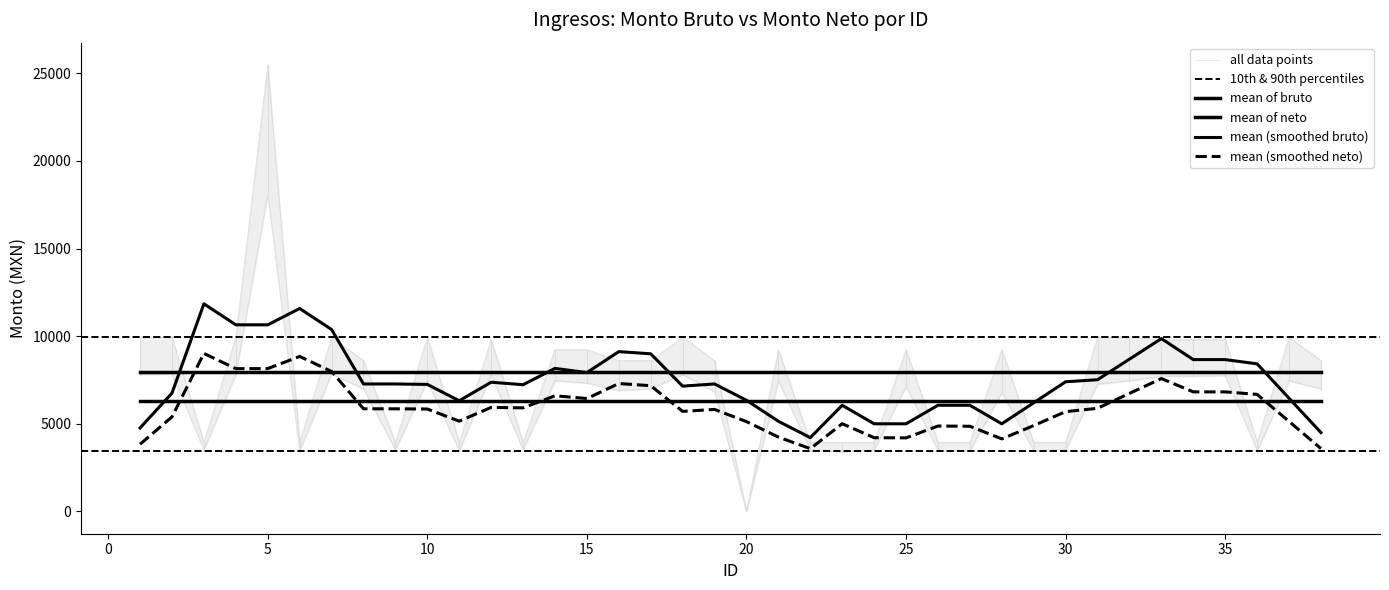

Reading right to left, what are all the values shown in this chart?

Monto bruto de los ingresos: 8600.0	9938.0	3942.0	9810.0	9810.0	9810.0	9938.0	9938.0	3942.0	3942.0	9226.0	3942.0	3942.0	9226.0	3942.0	3942.0	3942.0	9226.0	0.0	8600.0	9938.0	8600.0	8600.0	9226.0	9226.0	3942.0	9810.0	3942.0	9938.0	3942.0	8600.0	9938.0	3942.0	25474.0	9938.0	3942.0	9938.0	9938.0
Monto neto de los ingresos: 6996.4	7453.9	3470.8	7749.3	7714.2	7714.2	7453.9	7264.6	3523.2	3457.7	6769.3	3470.8	3470.8	7121.0	3523.2	3392.3	3523.2	7457.3	0.0	6833.9	7805.6	6996.4	6899.5	7326.0	7457.3	3523.2	7784.5	3457.7	7453.9	3523.2	6996.4	7840.8	3470.8	18095.1	7805.6	3523.2	7840.8	7805.6